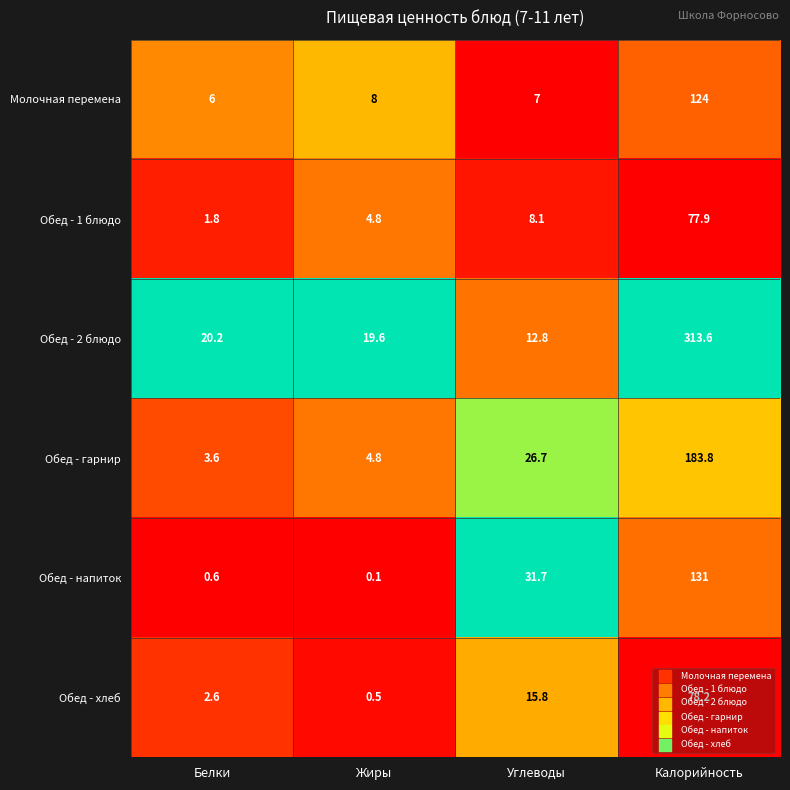

At which category is the sum across all series the highest?

Калорийность